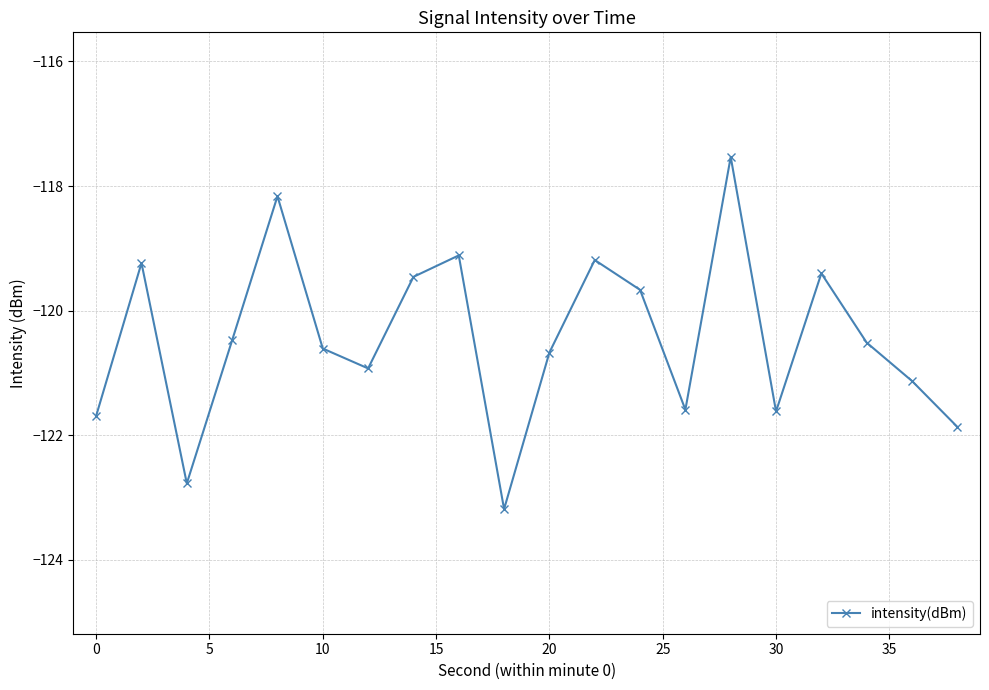

How many data points are less than -120?

12